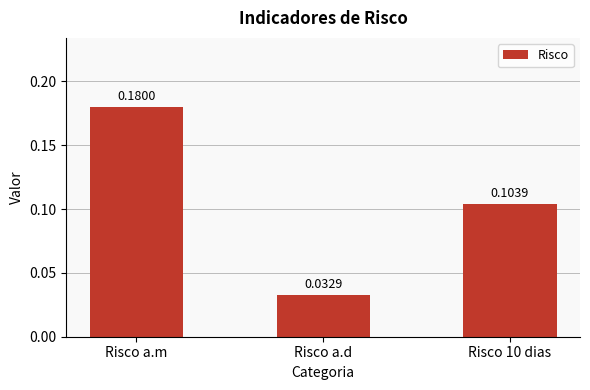

Count the values in the range 0 to 1.

3